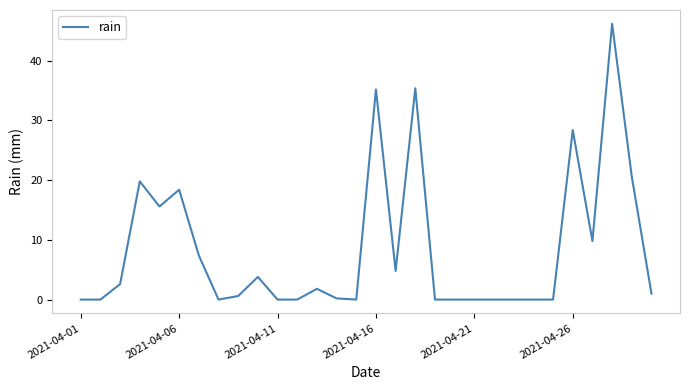

What is the greatest value displayed?

46.2